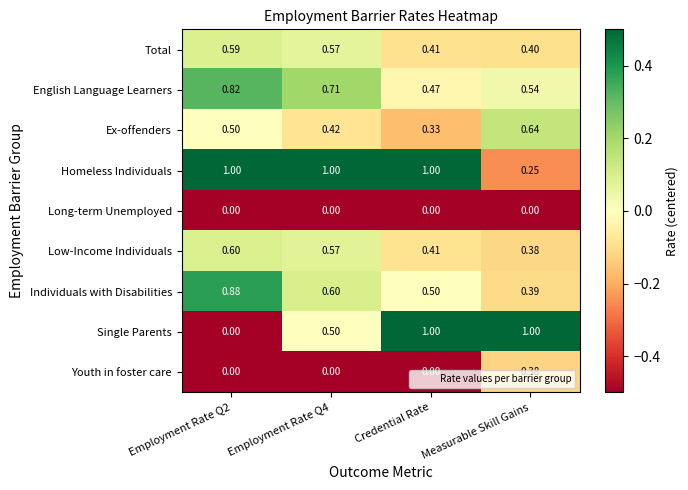

Where is Low-Income Individuals nearest to the value 0?

Measurable Skill Gains